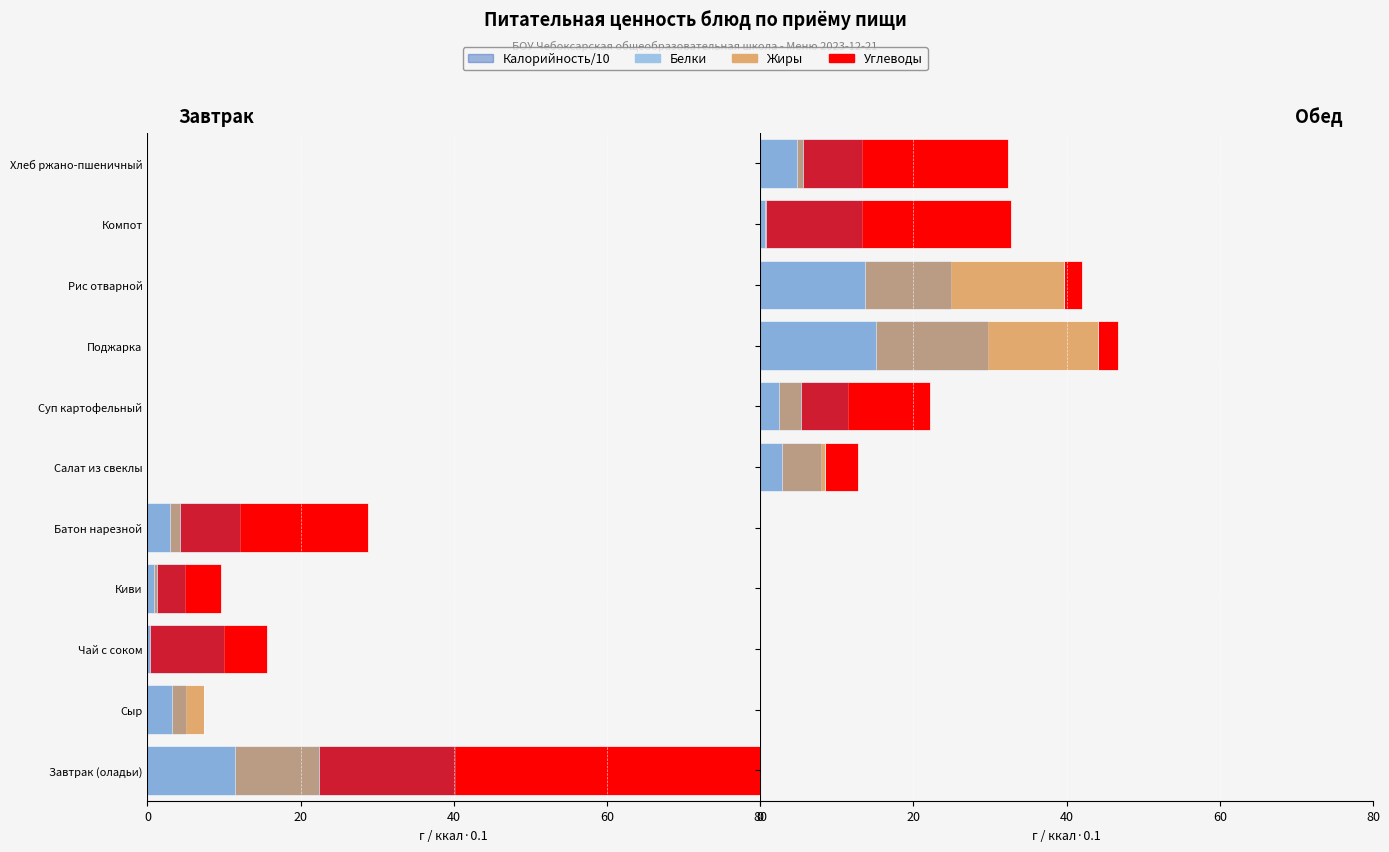

The value of Белки at Суп картофельный is 0.6. True or false?

False